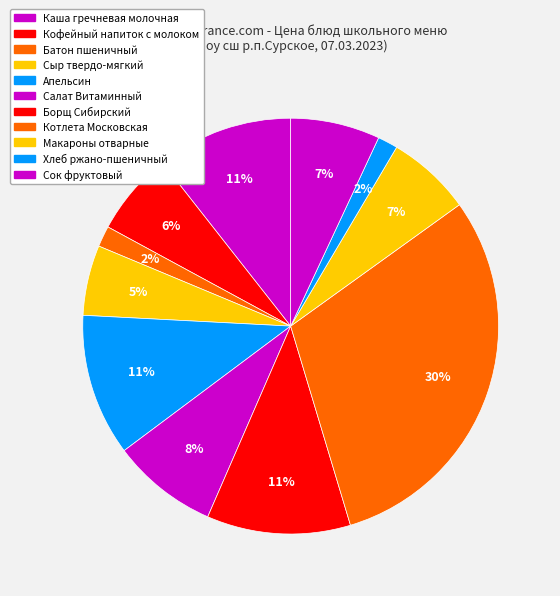

Count the number of slices in the pie.

11